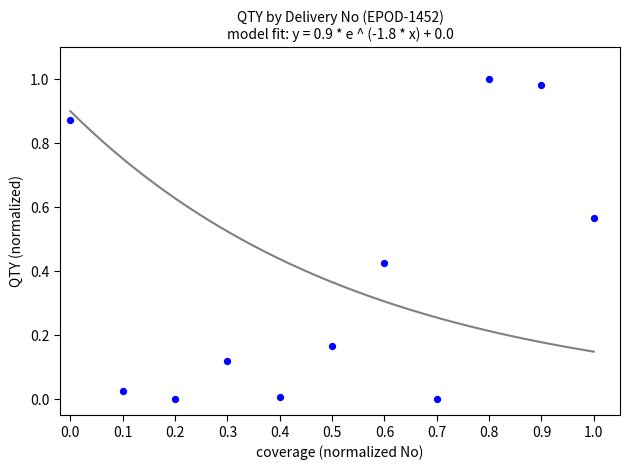

What is the average X value?

0.5